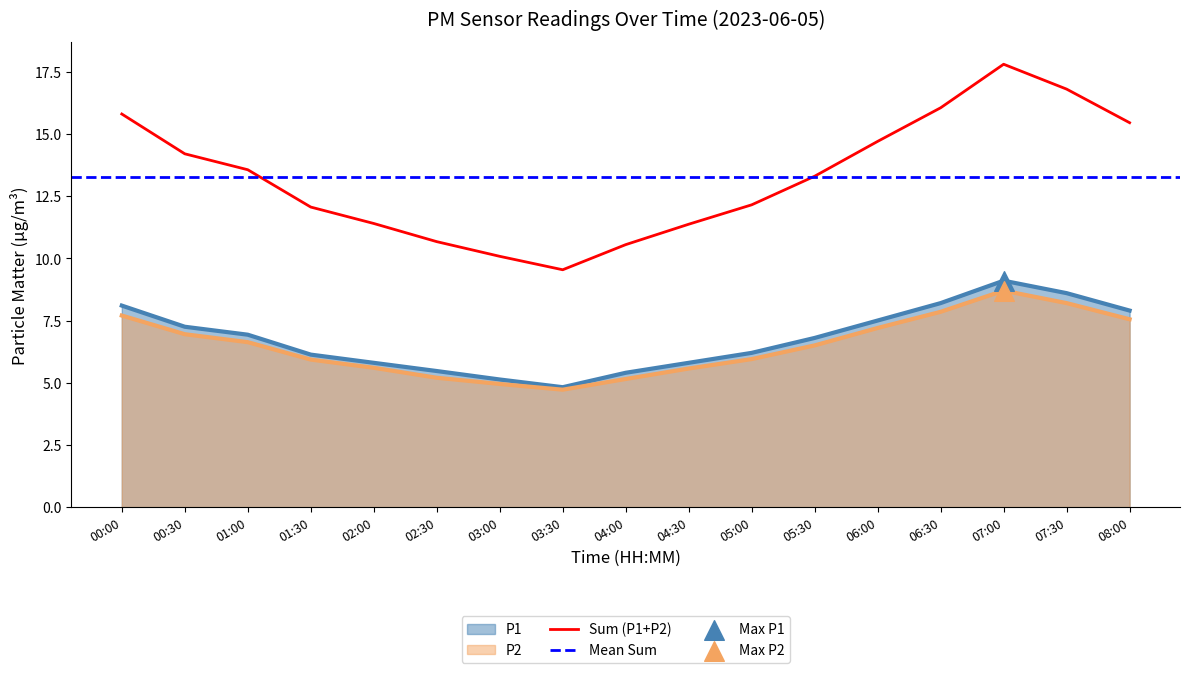

At which label does Sum (P1+P2) reach its peak?

07:00